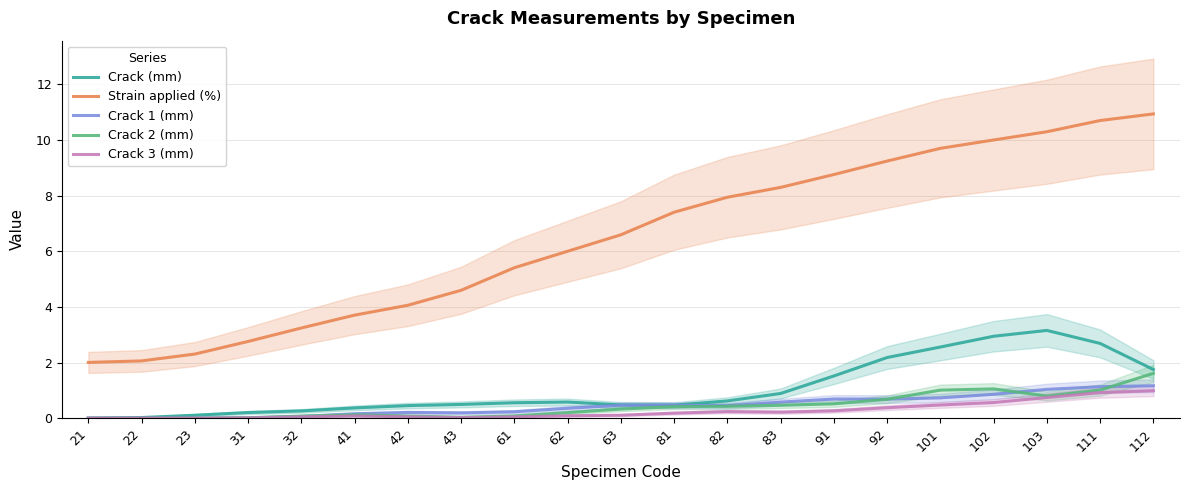

List the series in order of their peak value, lowest first.

Crack 3 (mm), Crack 1 (mm), Crack 2 (mm), Crack (mm), Strain applied (%)